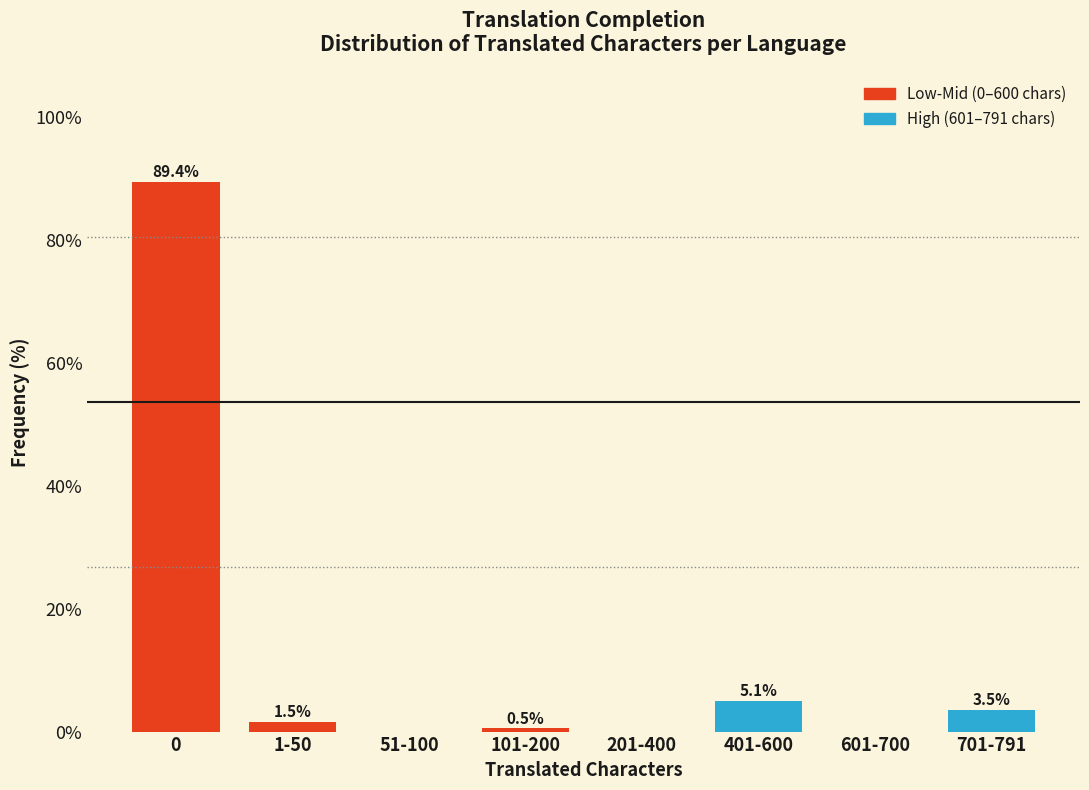

Reading left to right, extract all data points from this chart.

0=89.4	1-50=1.5	51-100=0.0	101-200=0.5	201-400=0.0	401-600=5.1	601-700=0.0	701-791=3.5